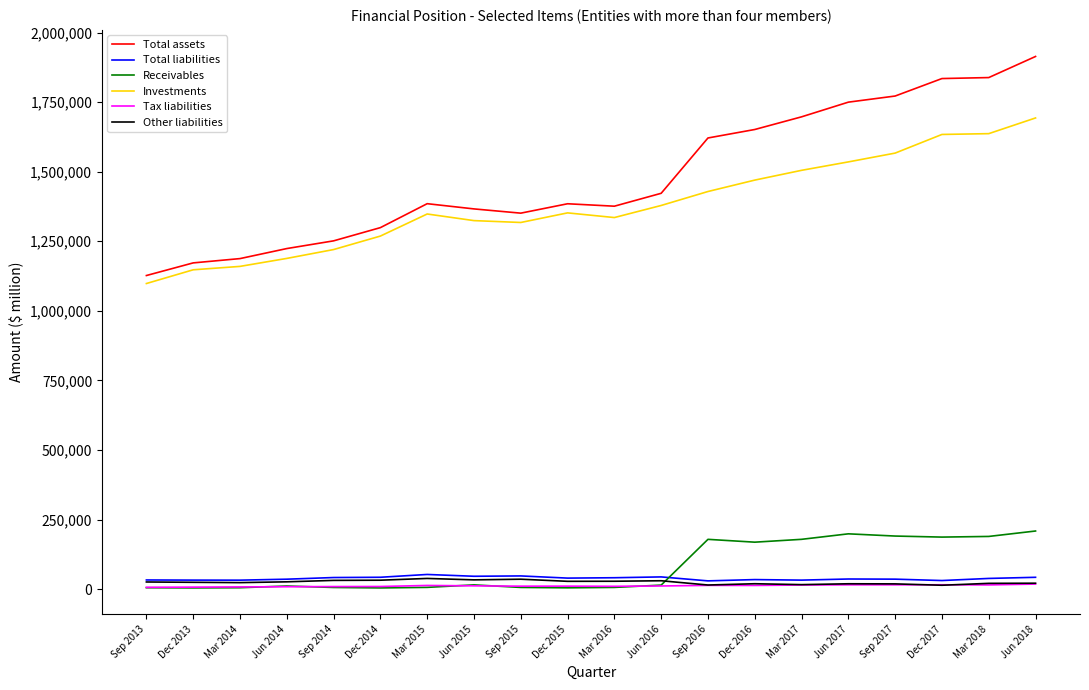

Which series has the largest range (max minus min)?

Total assets